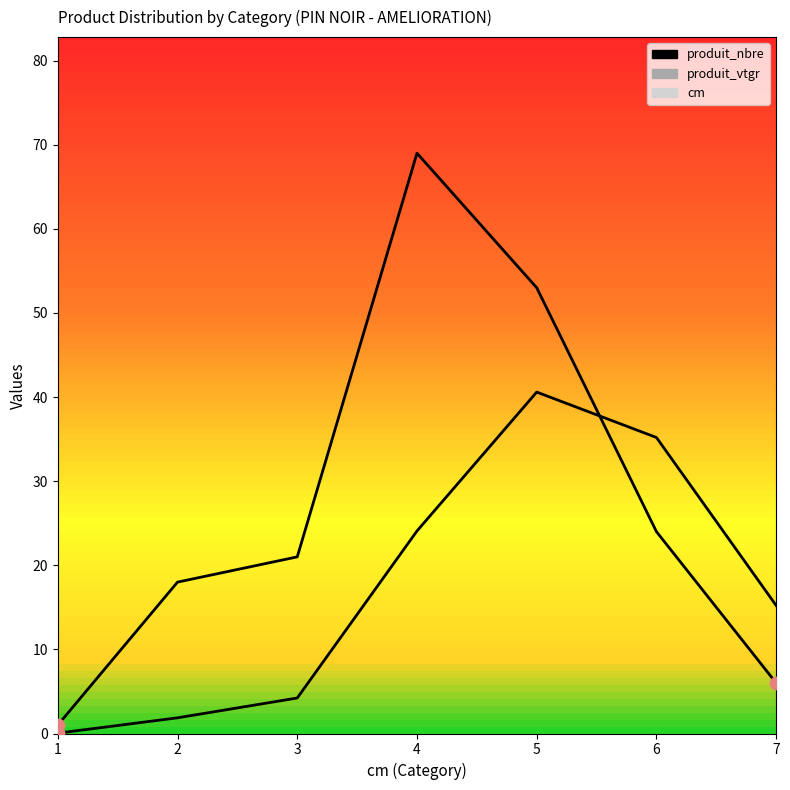

Which series reaches the minimum Y coordinate?

produit_vtgr